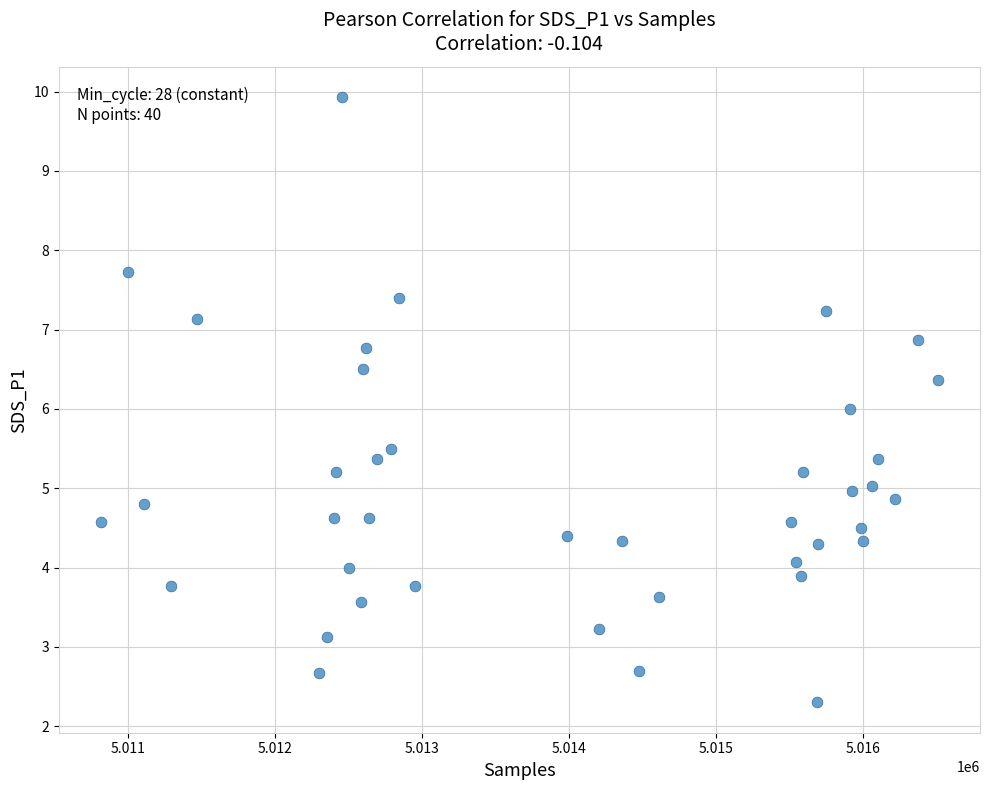

What is the range of Y values (max minus min)?

7.6